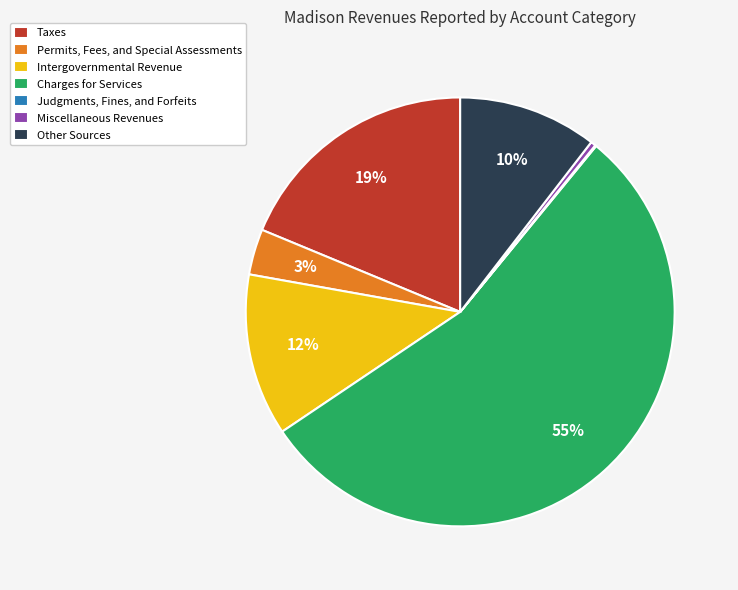

Between Intergovernmental Revenue and Miscellaneous Revenues, which is larger?

Intergovernmental Revenue